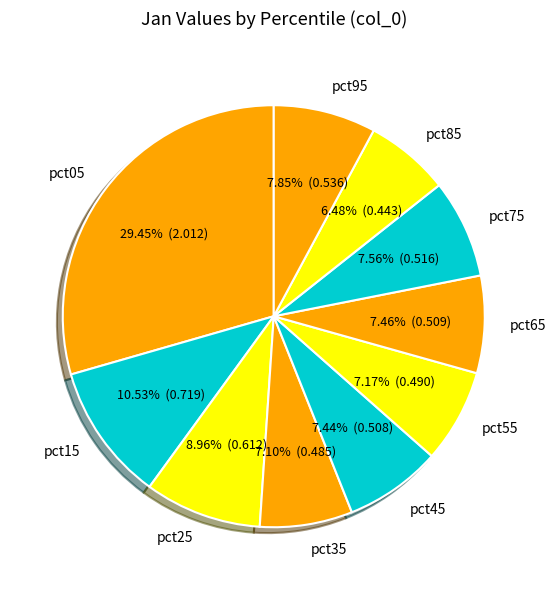

Which category has the smallest portion of the pie?

pct85